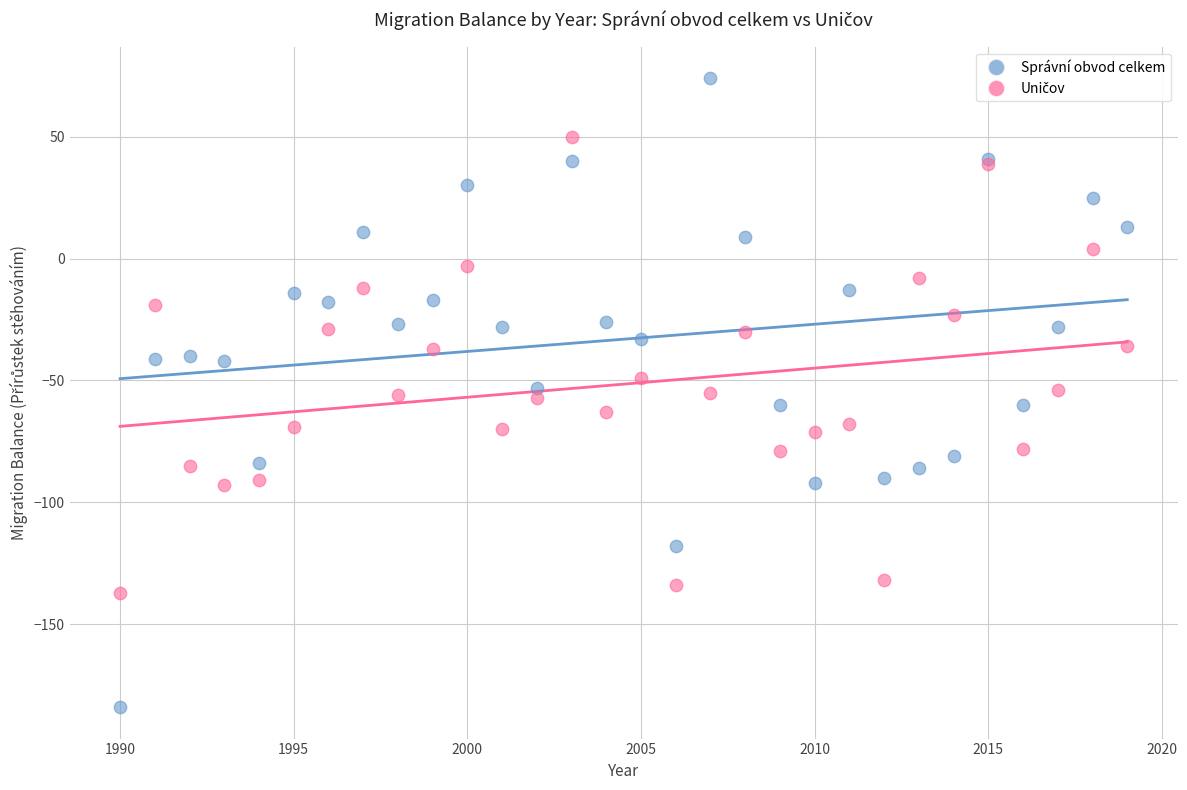

Which series contains the highest Y value?

Správní obvod celkem